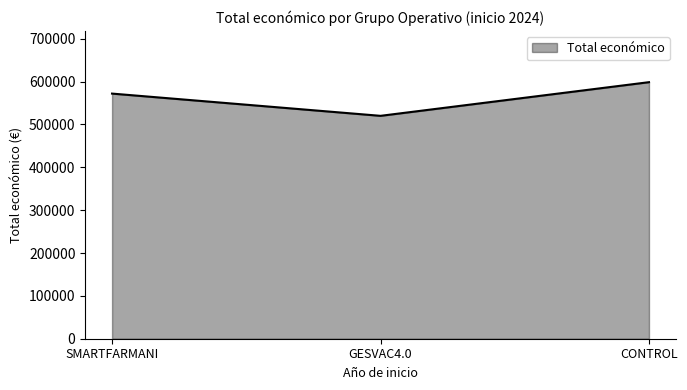

Is it true that the value at CONTROL is 598597?

True